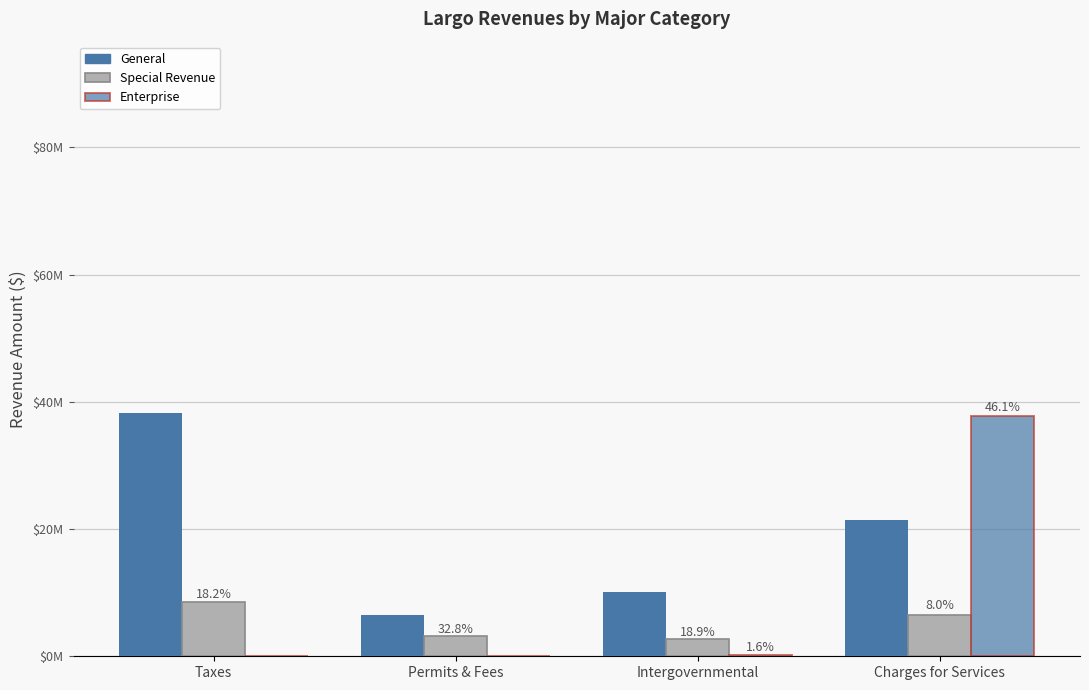

What is the difference between the highest and lowest values at Taxes?

38265375